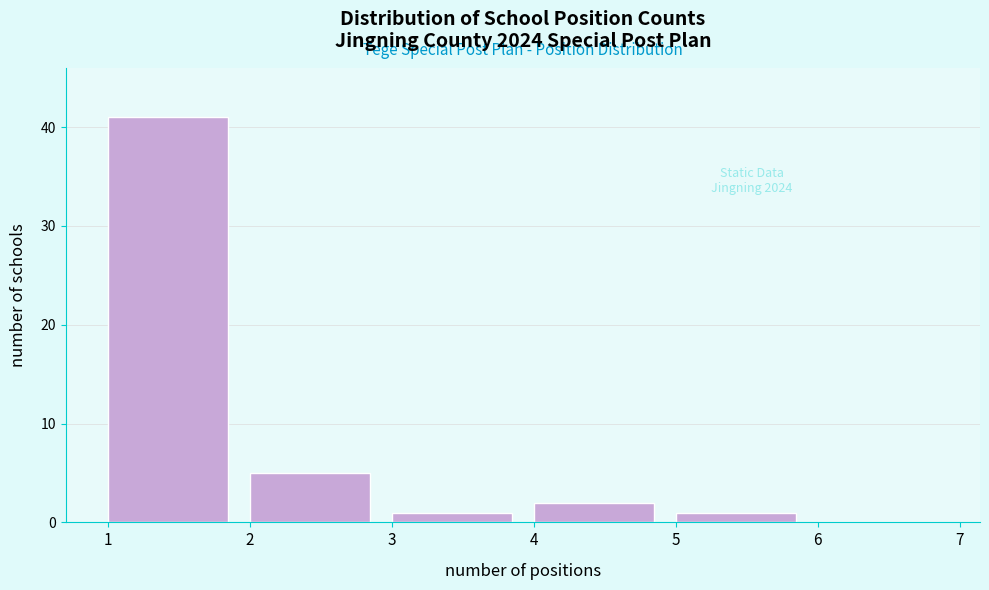

Which range on the x-axis has the tallest bar?

1 to 2